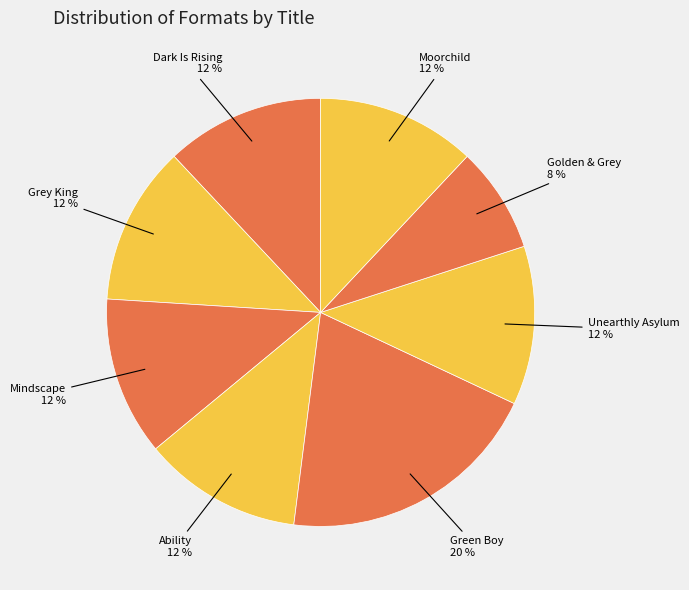

Approximately how many times larger is the value at Dark Is Rising compared to Grey King?

1.0